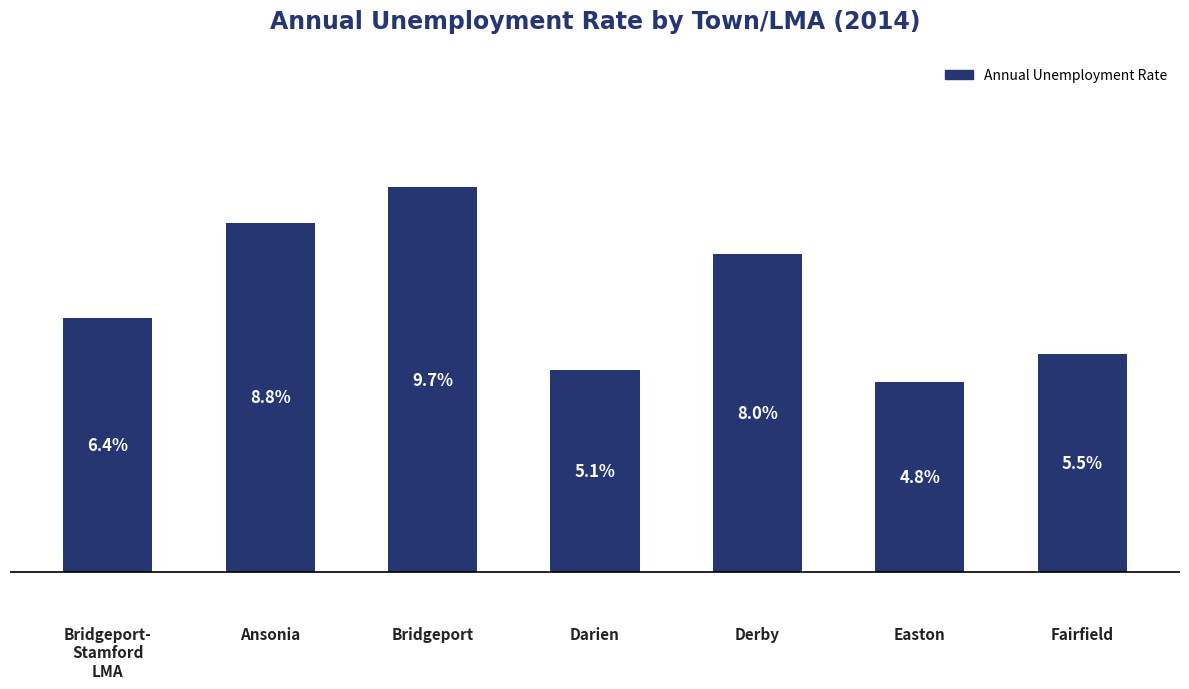

Between Ansonia and Bridgeport, which is larger?

Bridgeport